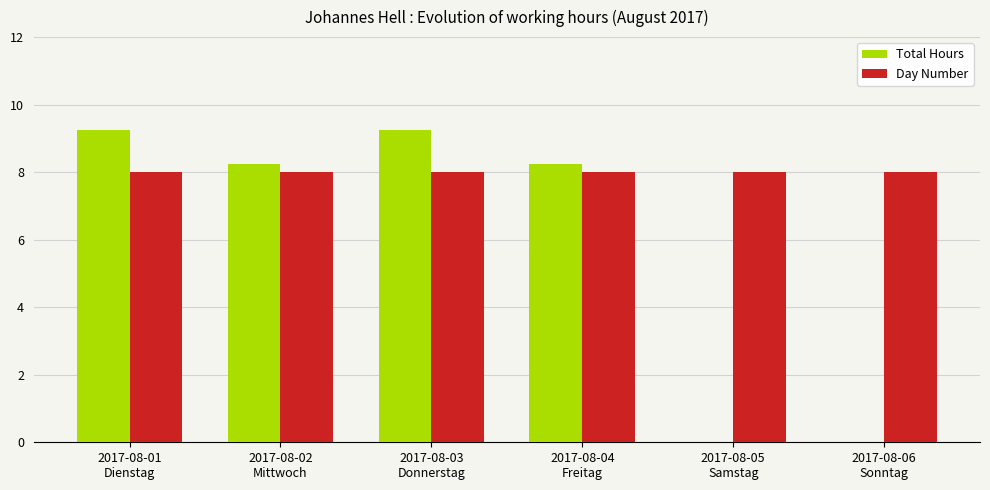

Where does the Total Hours series first go above 8?

2017-08-01
Dienstag